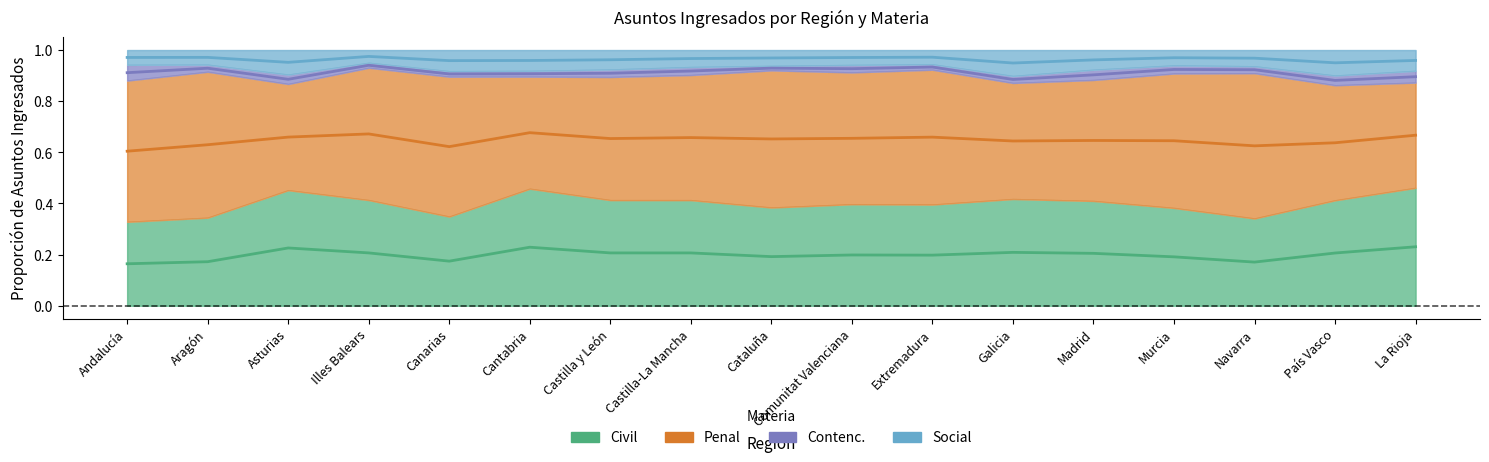

Is this an area chart (filled region under the line)?

No